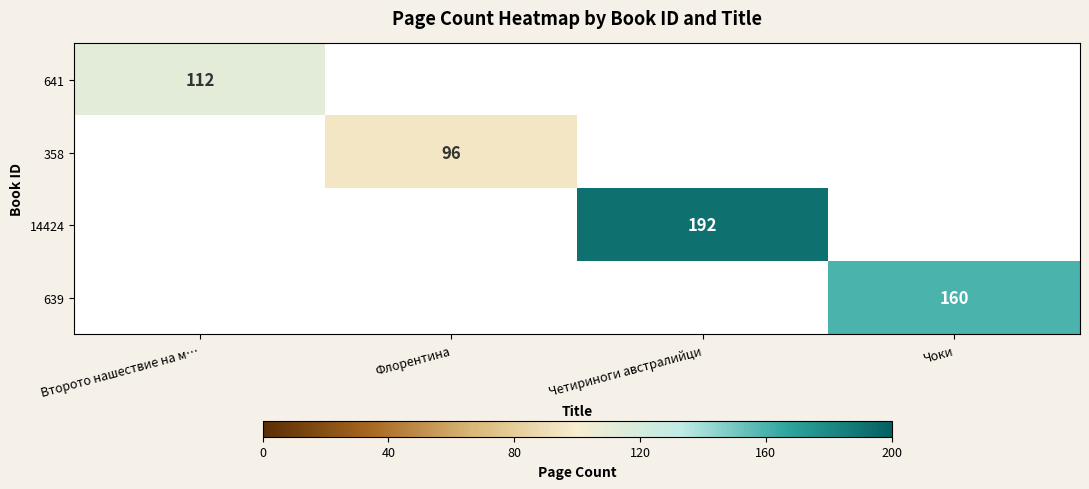

The value of 358 at Флорентина is 51. True or false?

False